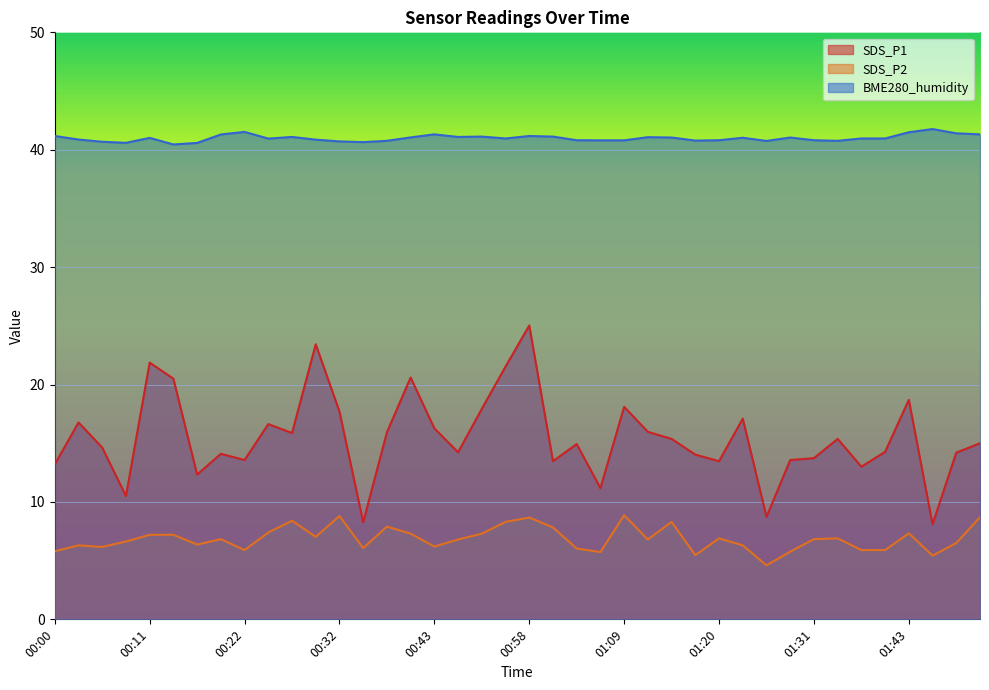

At which label does SDS_P2 first exceed 6?

00:03